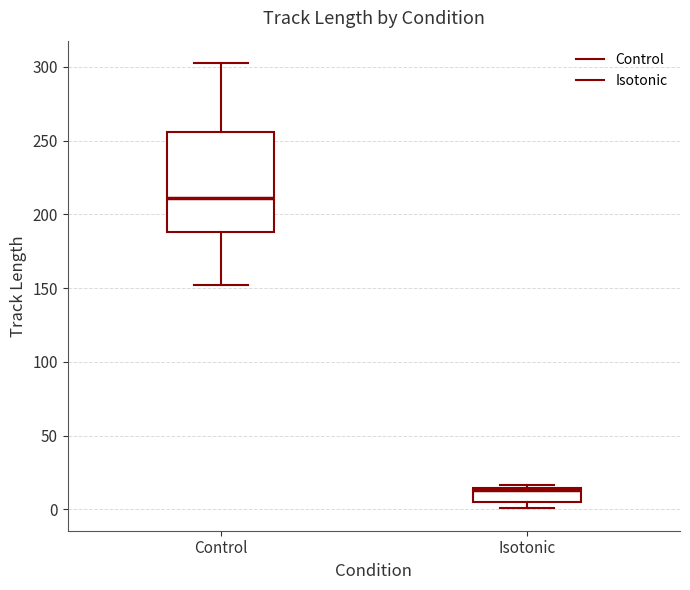

Comparing the boxes themselves (not the whiskers), which one is the tallest?

Control